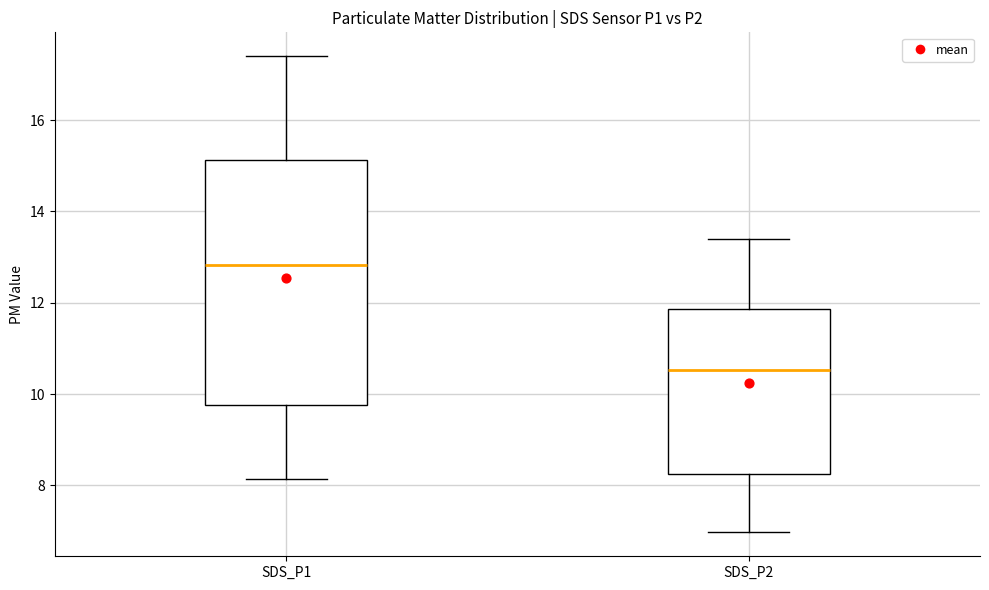

Comparing the boxes themselves (not the whiskers), which one is the tallest?

SDS_P1